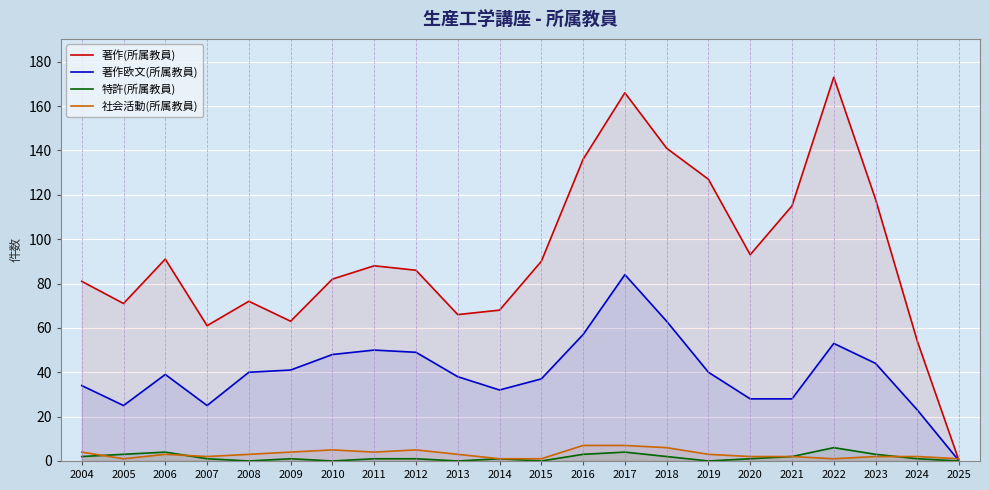

Which series has the widest spread of values?

著作(所属教員)